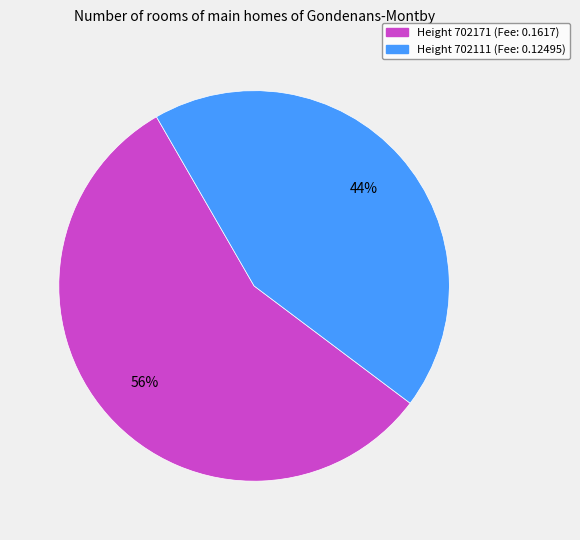

Count the number of slices in the pie.

2